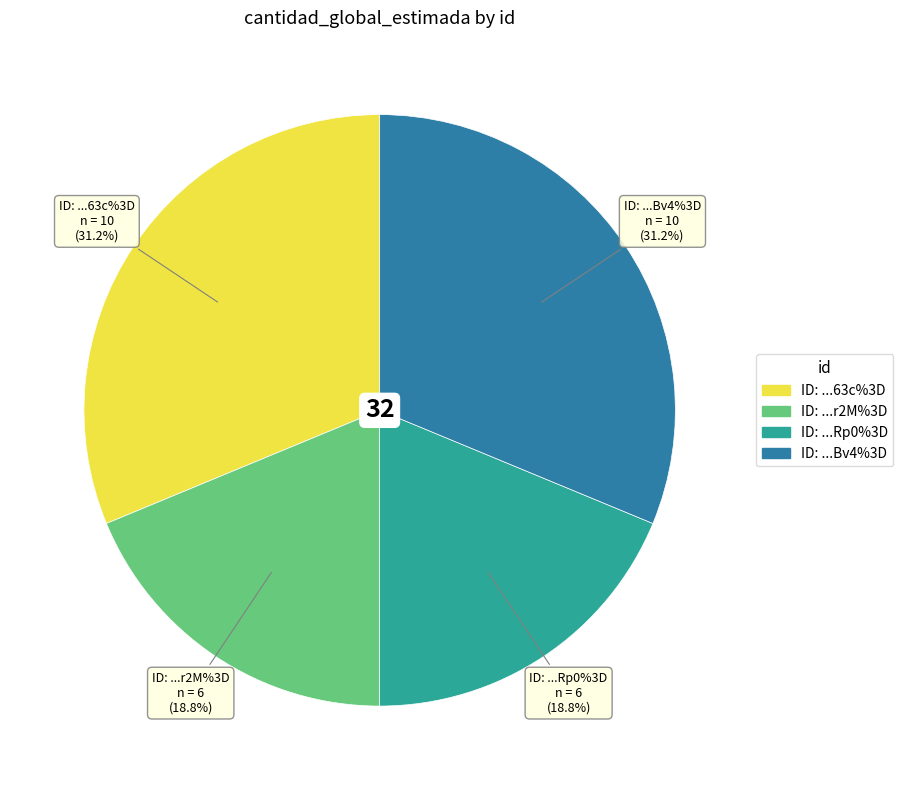

What is the change in value from 8w4MsK9D63c%3D to SGdLSzmZRp0%3D?

-4